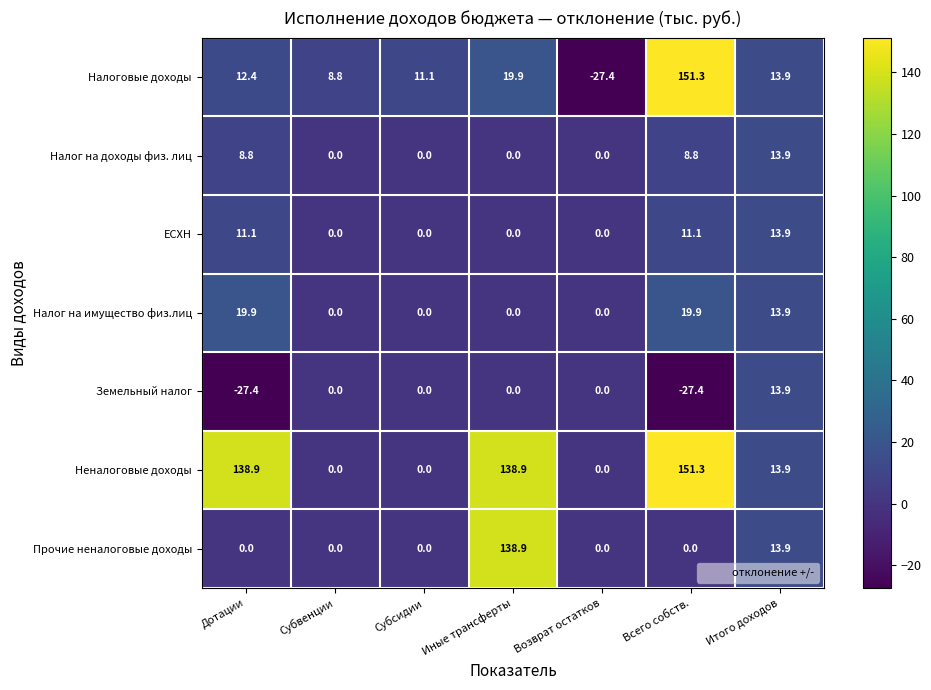

At which category is the sum across all series the highest?

Всего собств.